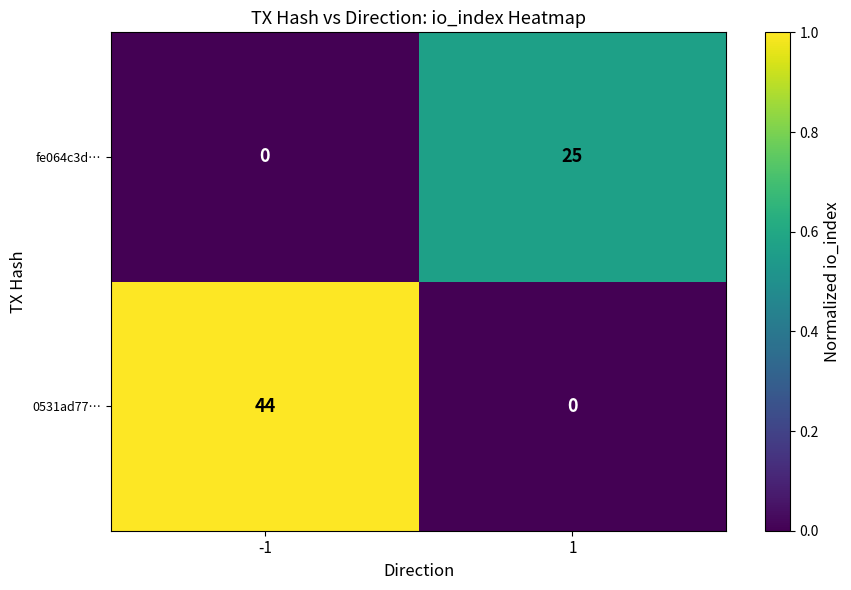

True or false: 0531ad77… has a value of 0 at 1.

True